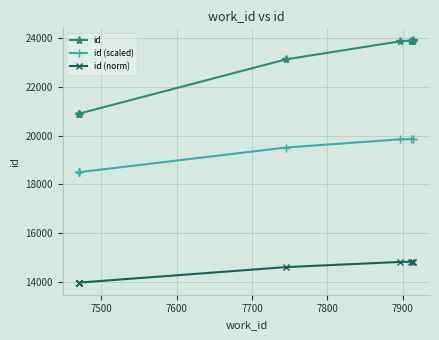

What is the value of the id point at the 8th from the left?

23899.0